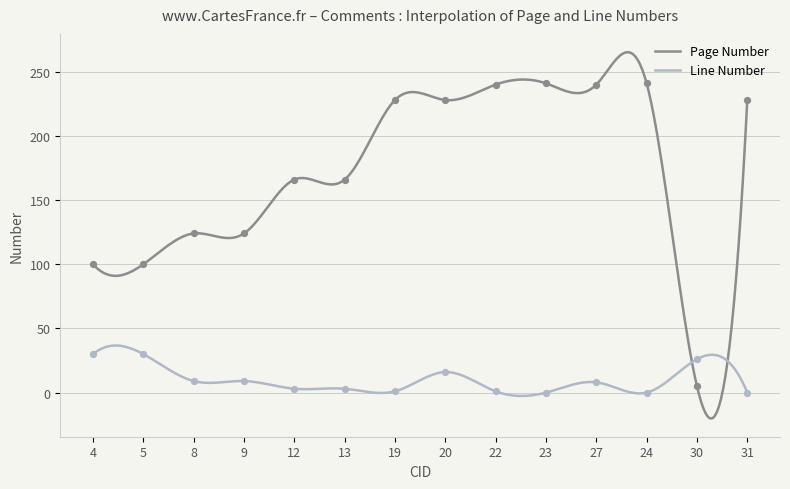

Which series has the largest total across all categories?

Page Number